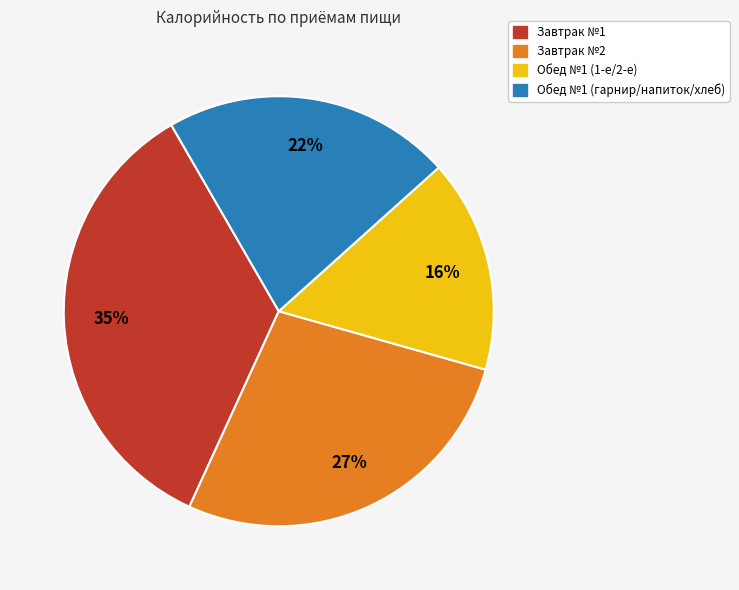

Is there any slice that represents more than half of the pie?

No